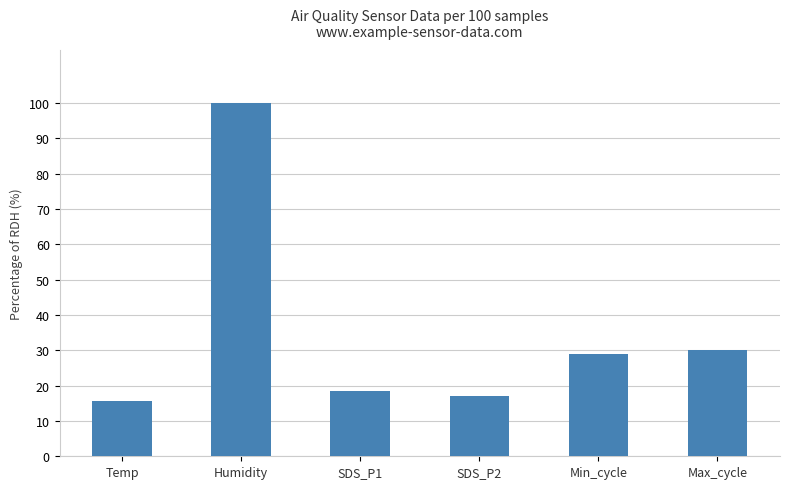

How many bars are there in total?

6